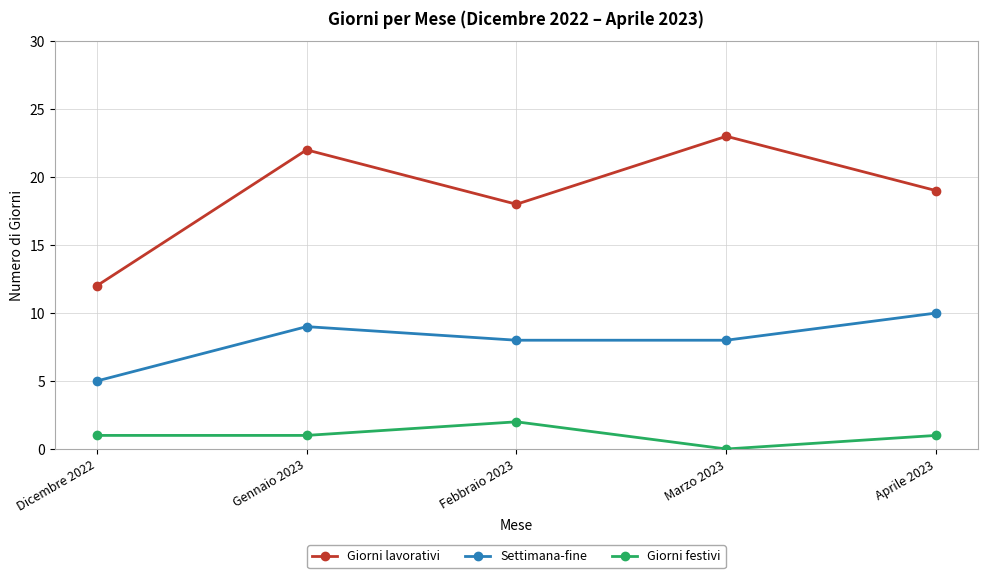

Which label corresponds to the smallest value in the chart?

Marzo 2023